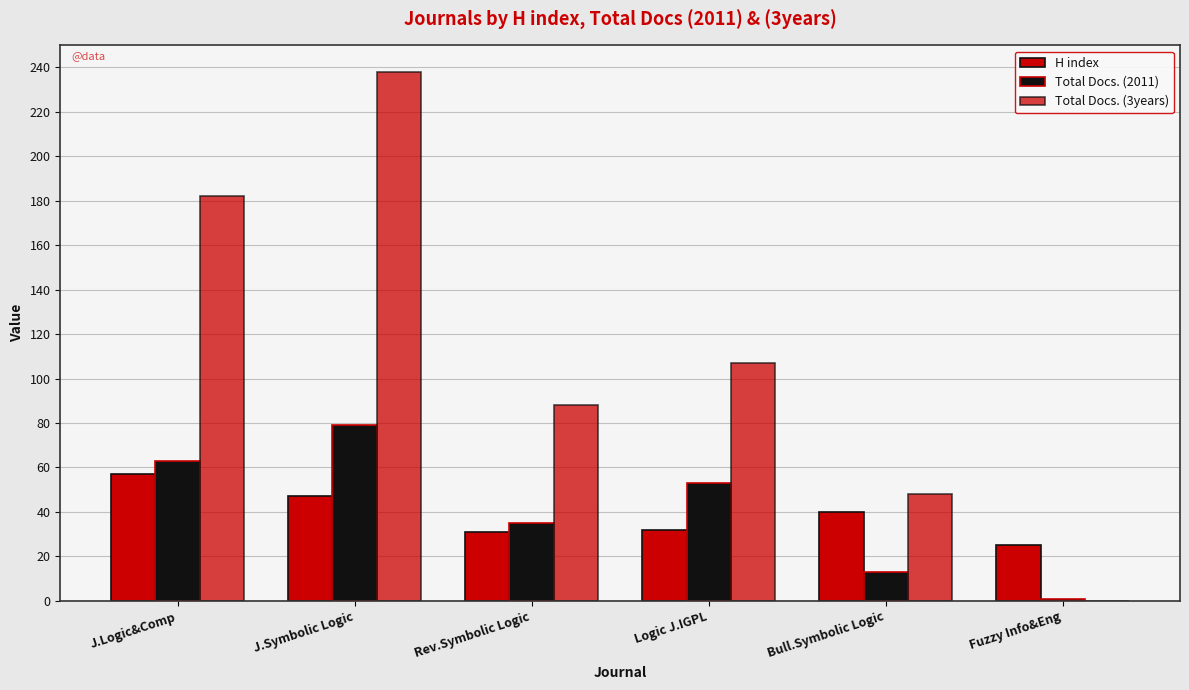

Are the bars horizontal?

No